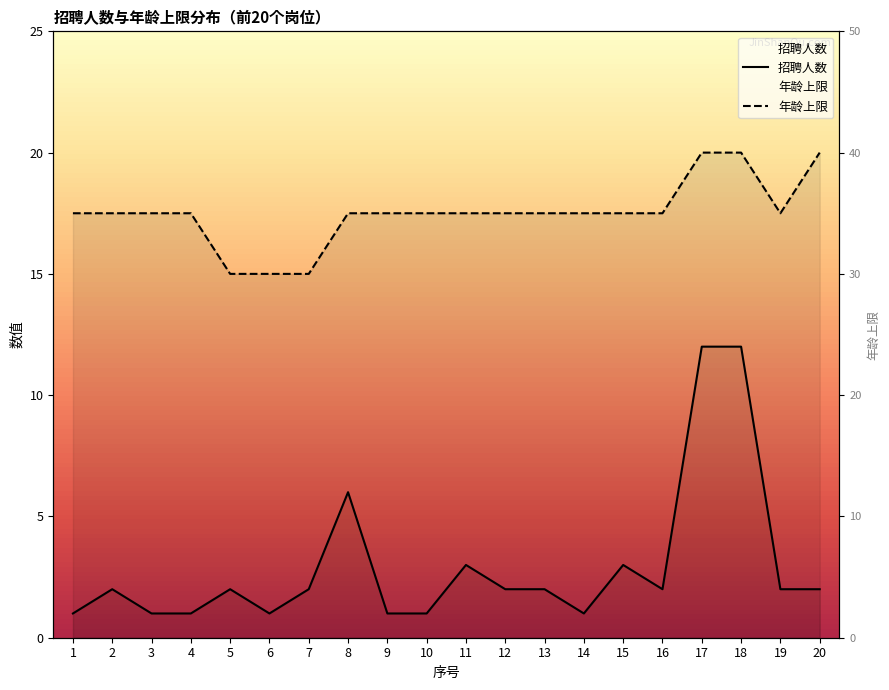

What is the total value across all series at 6?

16.0